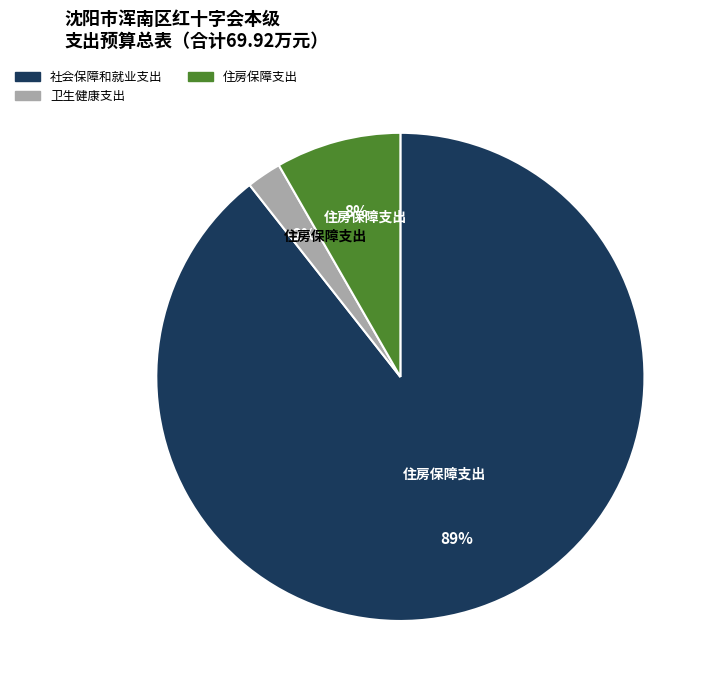

True or false: 住房保障支出 accounts for 8% of the total.

True